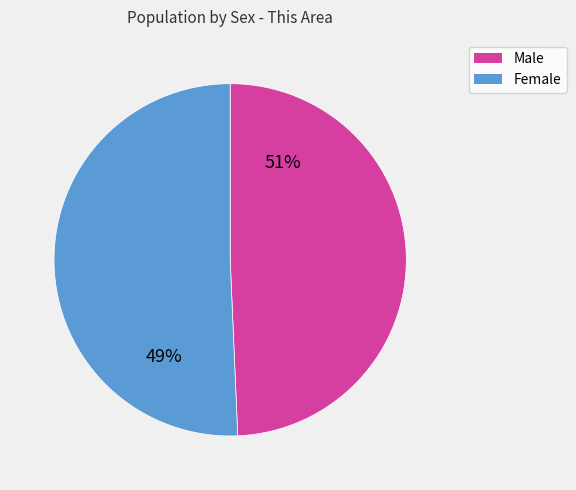

Count the number of slices in the pie.

2